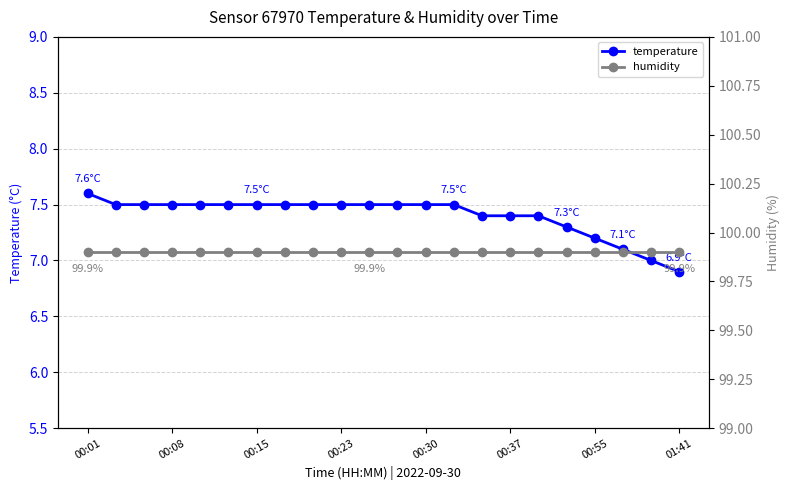

How many lines are shown in the chart?

2